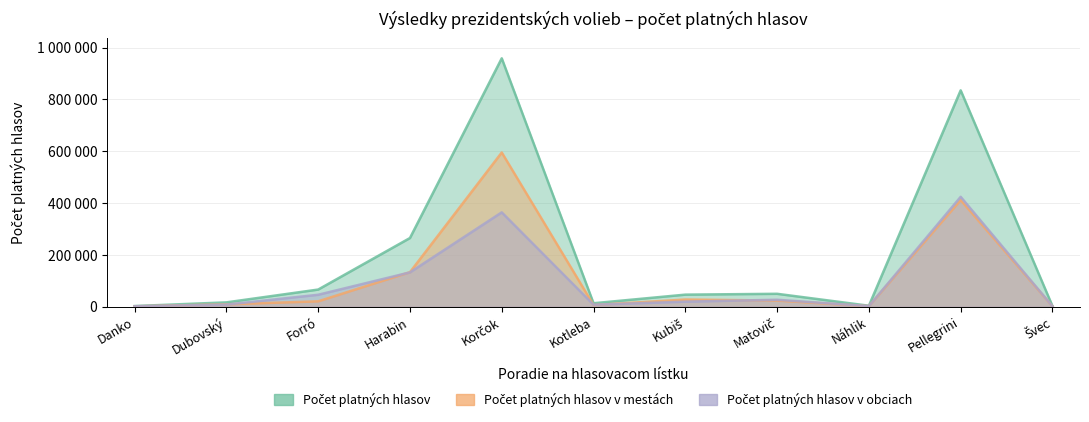

How many interior local valleys does the Počet platných hlasov v mestách series have?

2